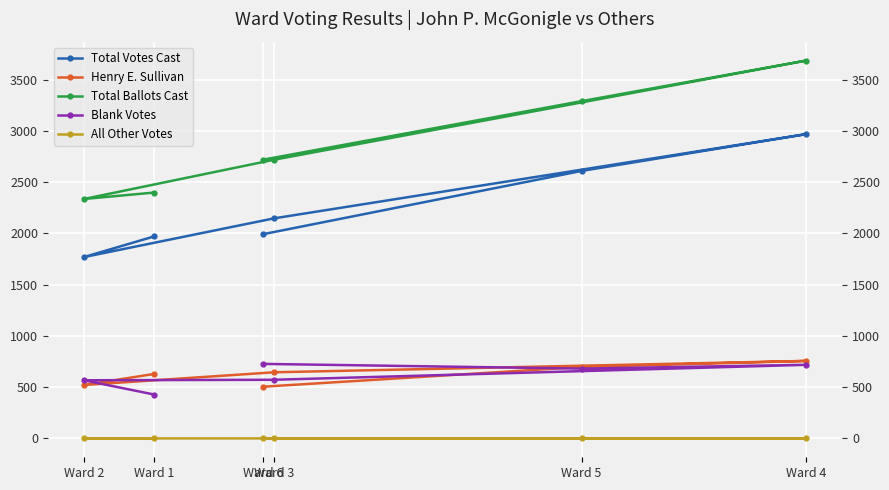

What is the sum of all Total Ballots Cast values?

17151